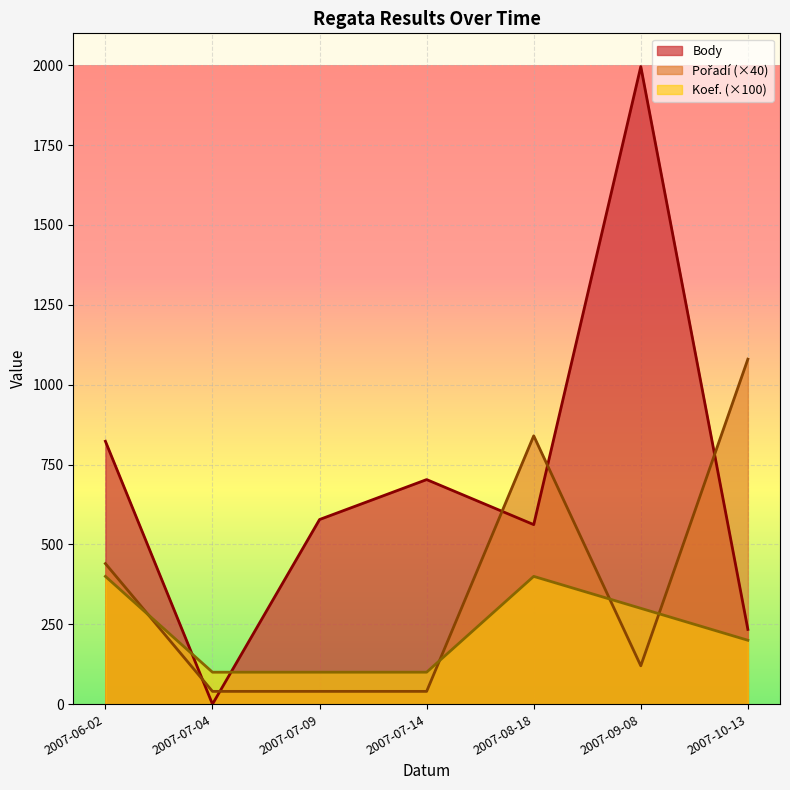

At which label does Koef. first exceed 200?

2007-06-02